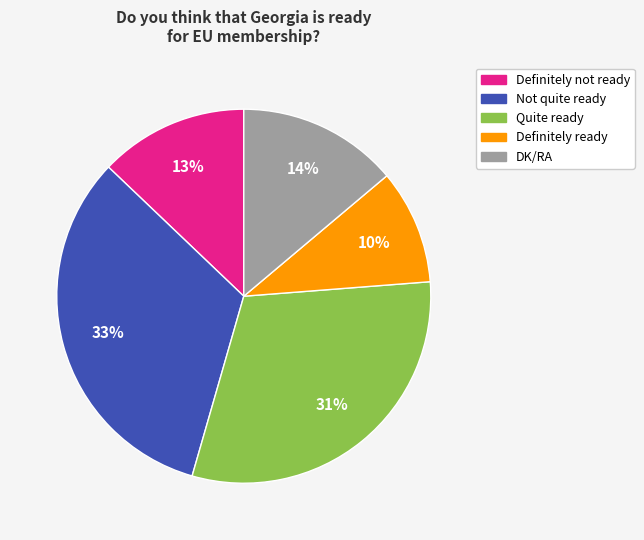

True or false: Not quite ready accounts for 45% of the total.

False